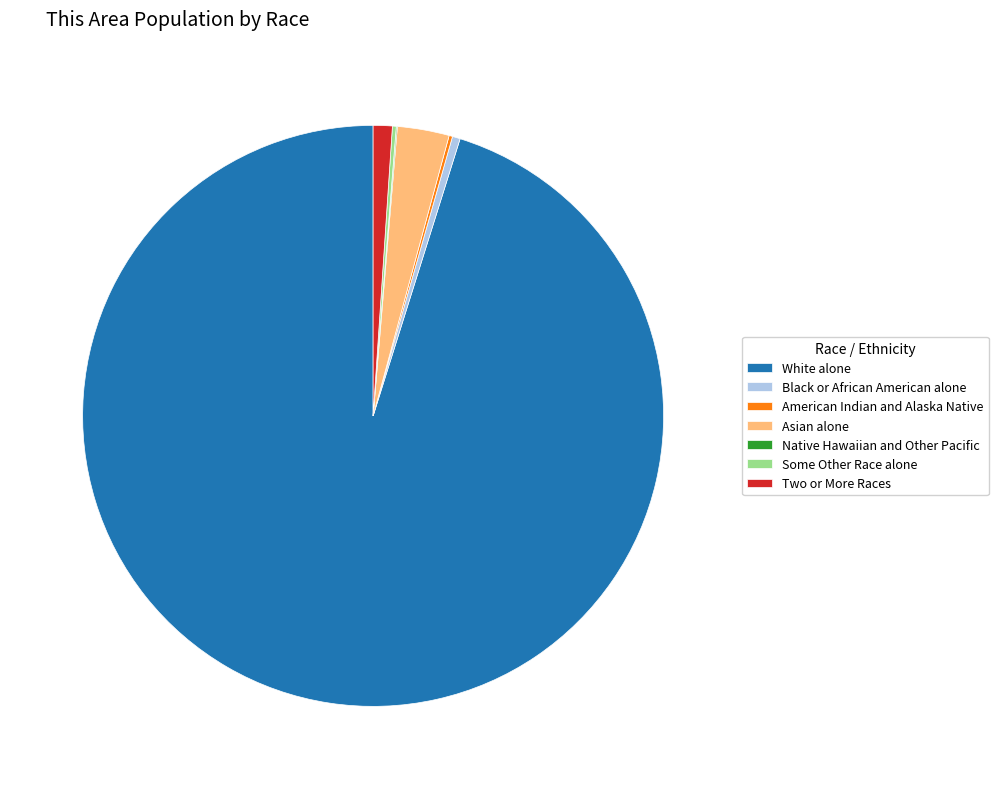

What is the majority slice?

White alone